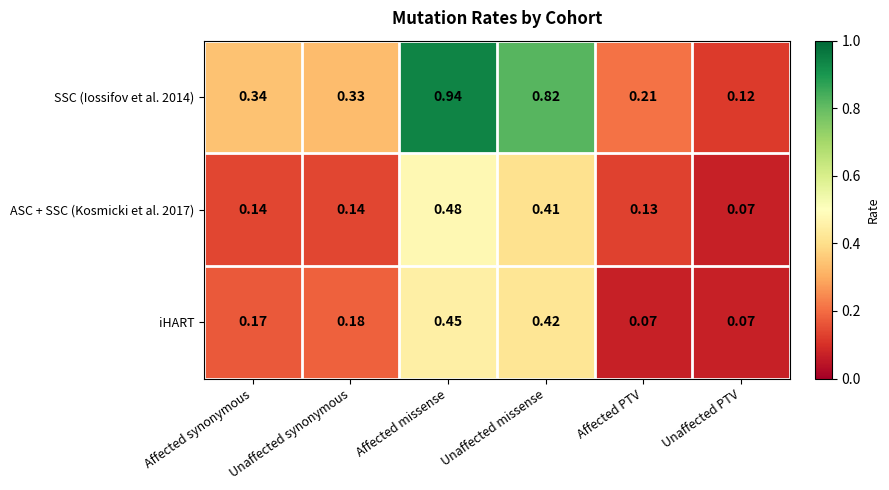

At which label does SSC (Iossifov et al. 2014) reach its minimum?

Unaffected PTV